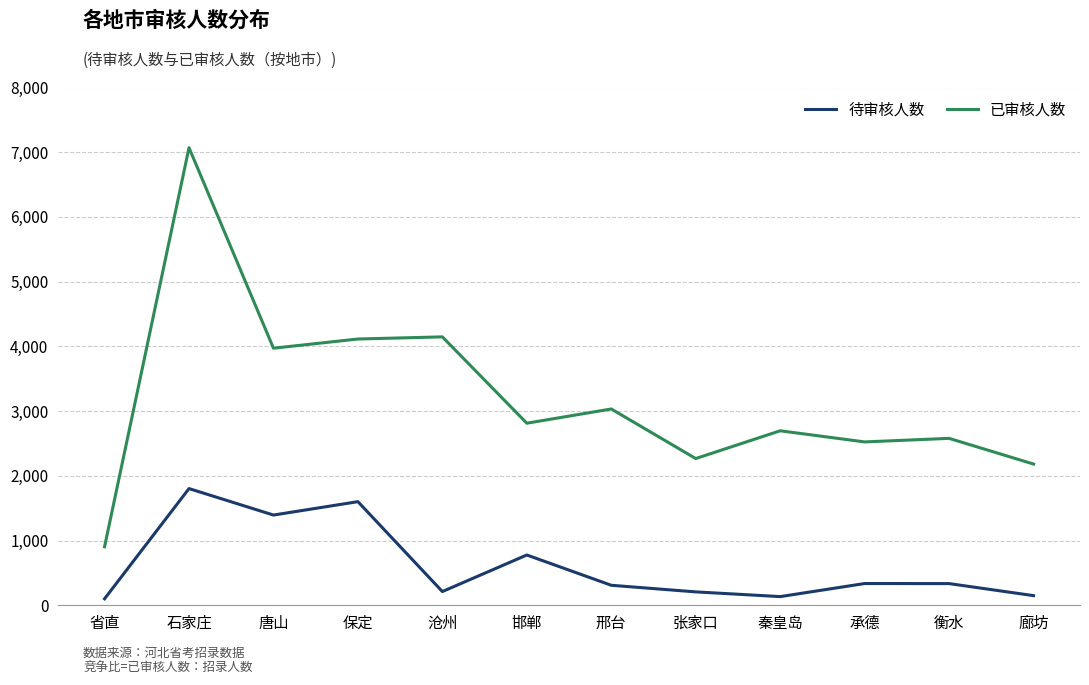

What is the spread (max minus min) of values at 沧州?

3935